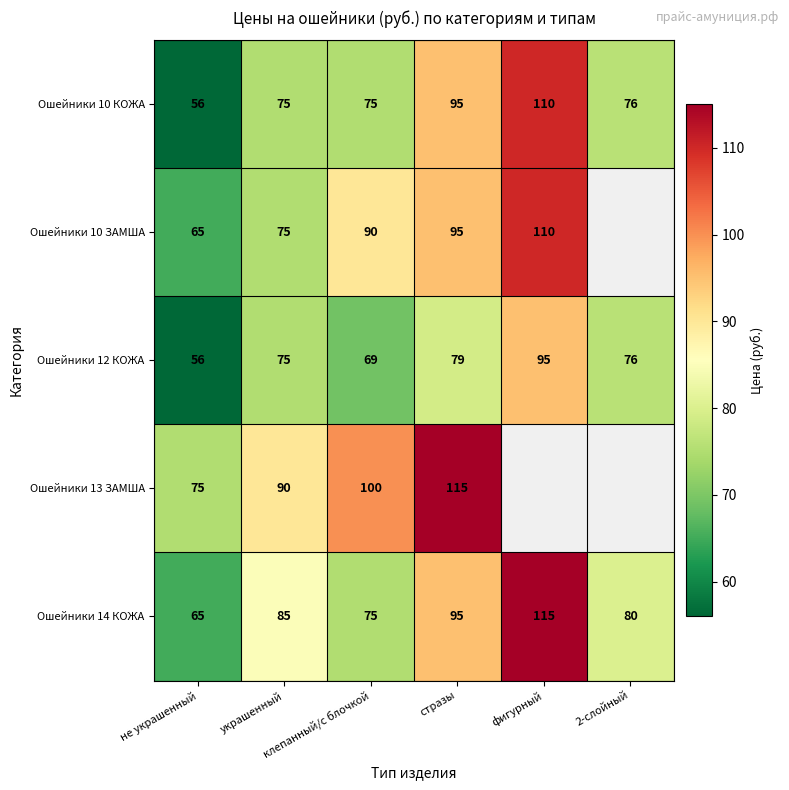

What is the lowest value of the Ошейники 12 КОЖА series?

56